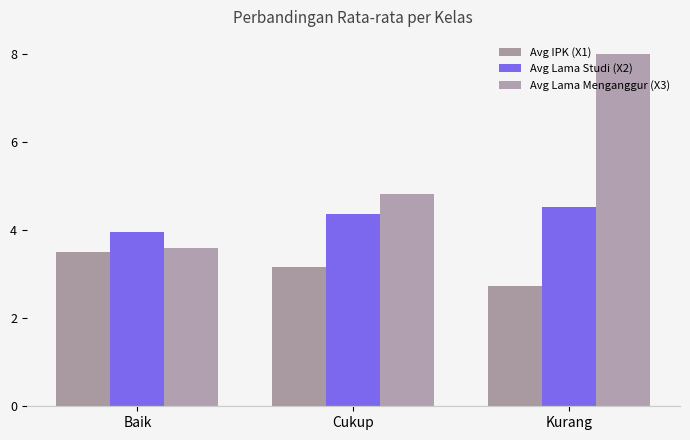

Rank the series by their average value, from highest to lowest.

Avg Lama Menganggur (X3), Avg Lama Studi (X2), Avg IPK (X1)